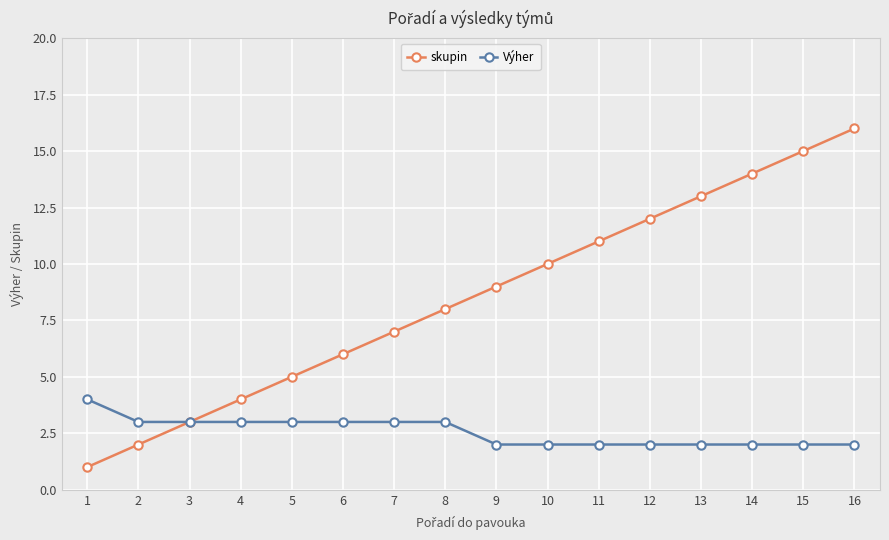

Rank the series by their average value, from lowest to highest.

Výher, skupin